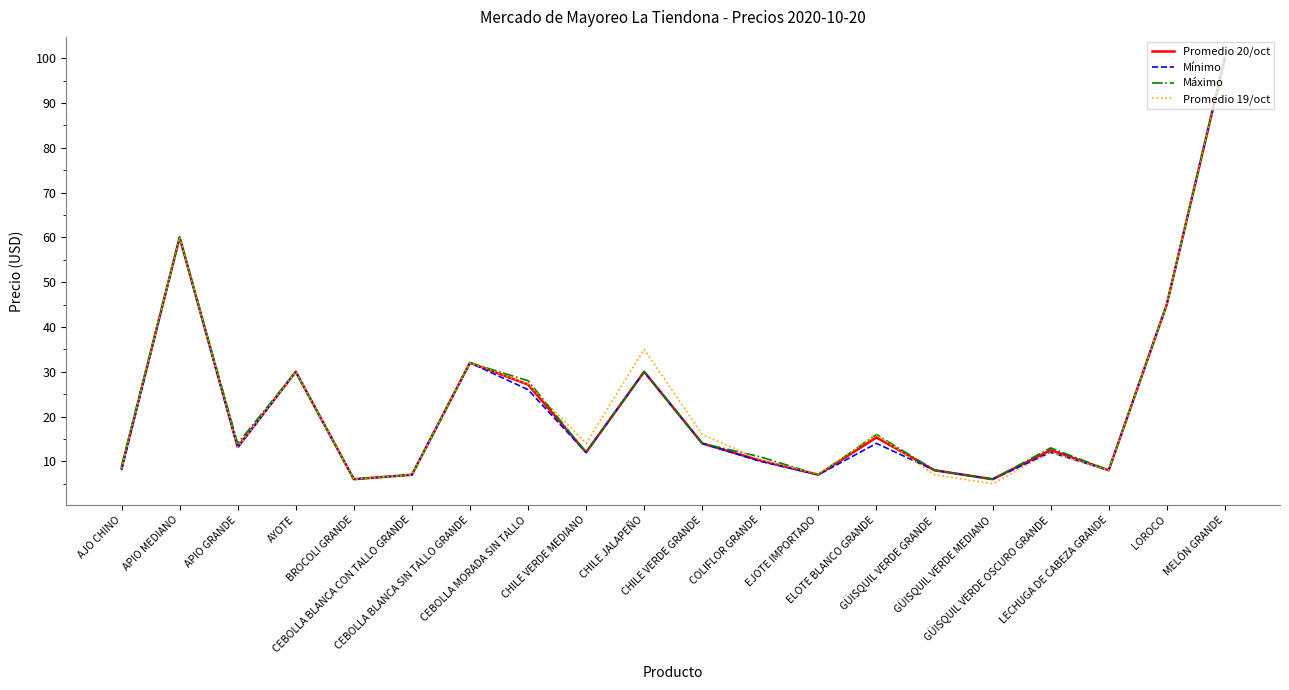

At which label does Promedio 20/oct reach its peak?

MELÓN GRANDE